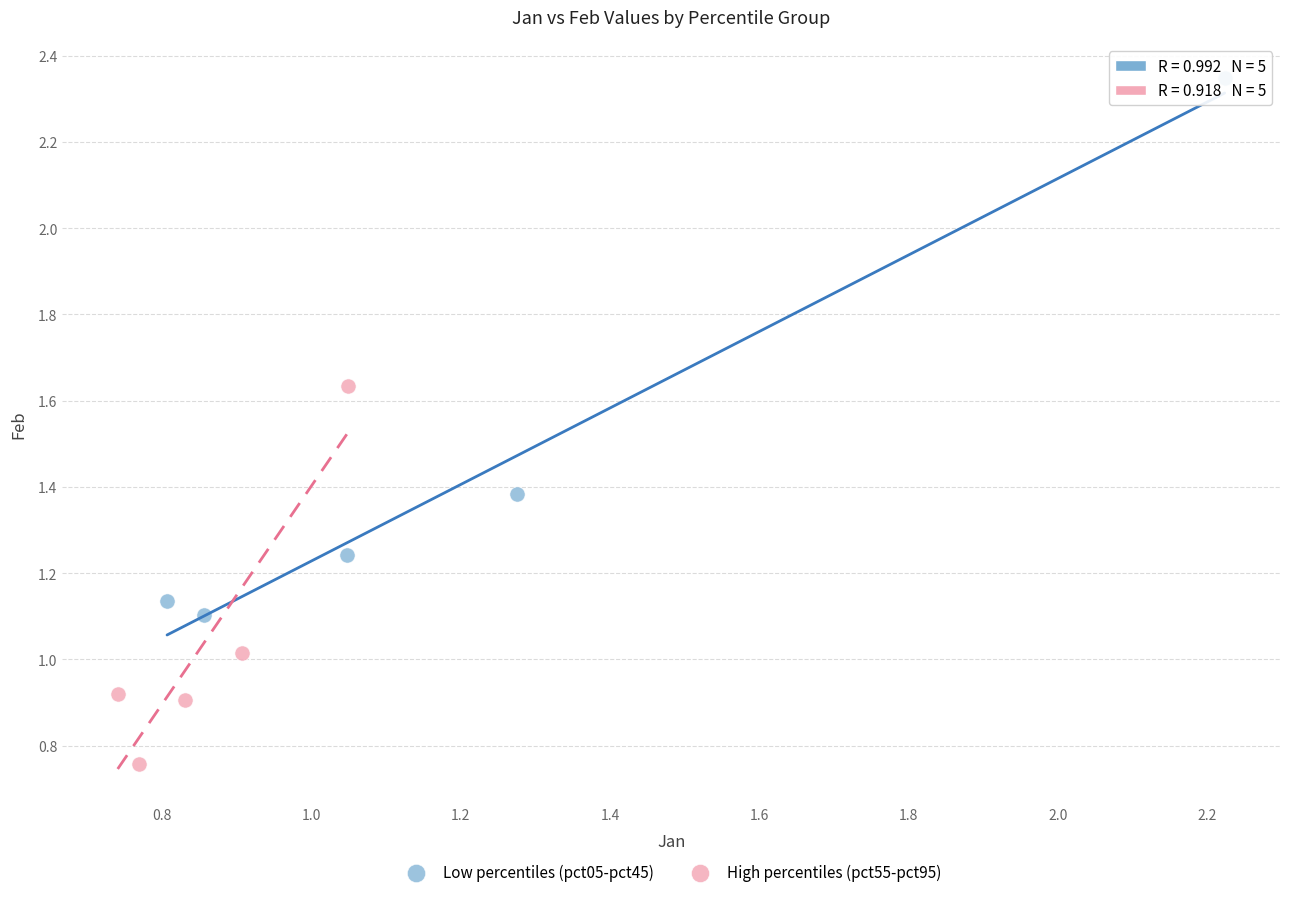

Which series has the largest Y range (max minus min)?

Low percentiles (pct05-pct45)